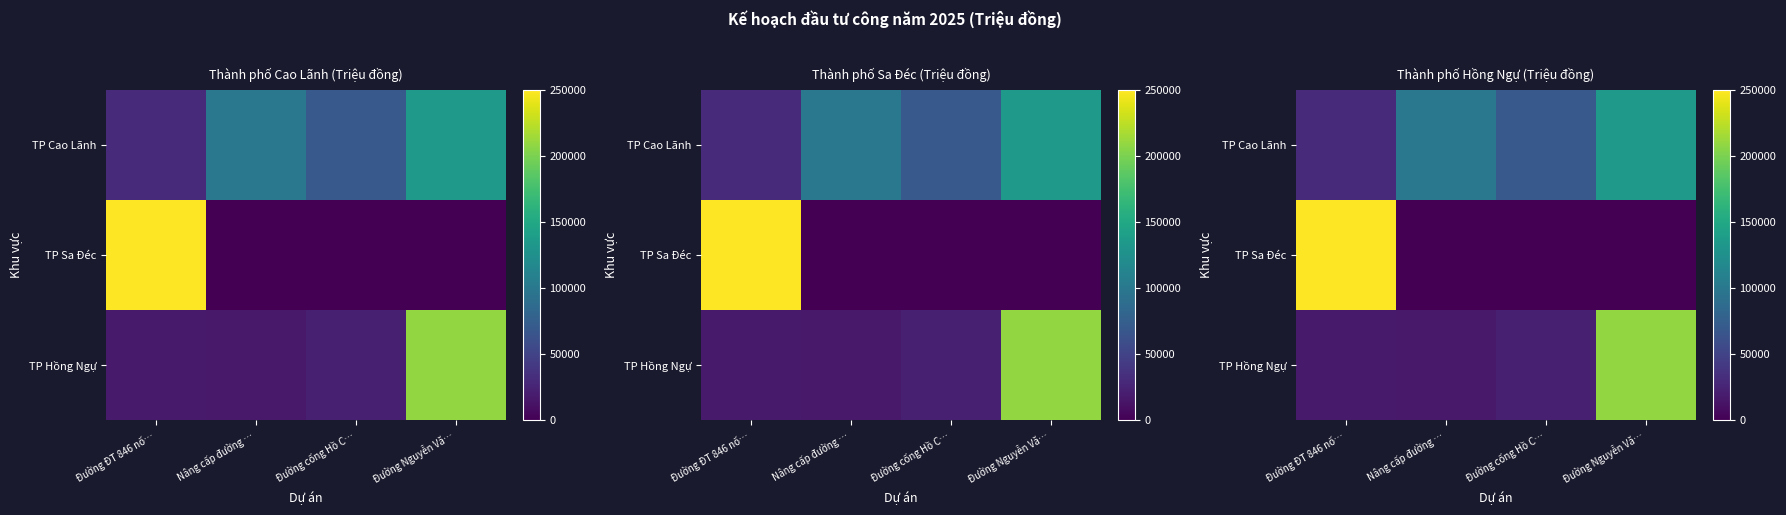

Between Đường ĐT 846 nố… and Nâng cấp đường …, which series saw the biggest shift?

TP Sa Đéc